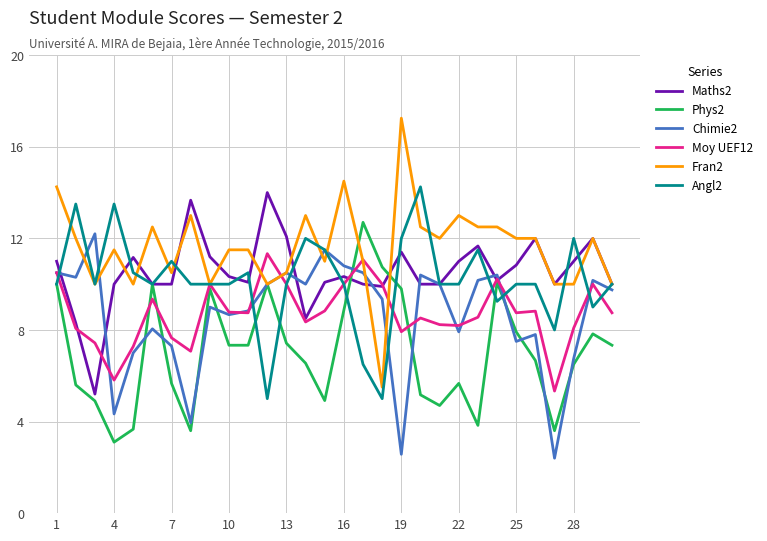

Which series has the largest total across all categories?

Fran2